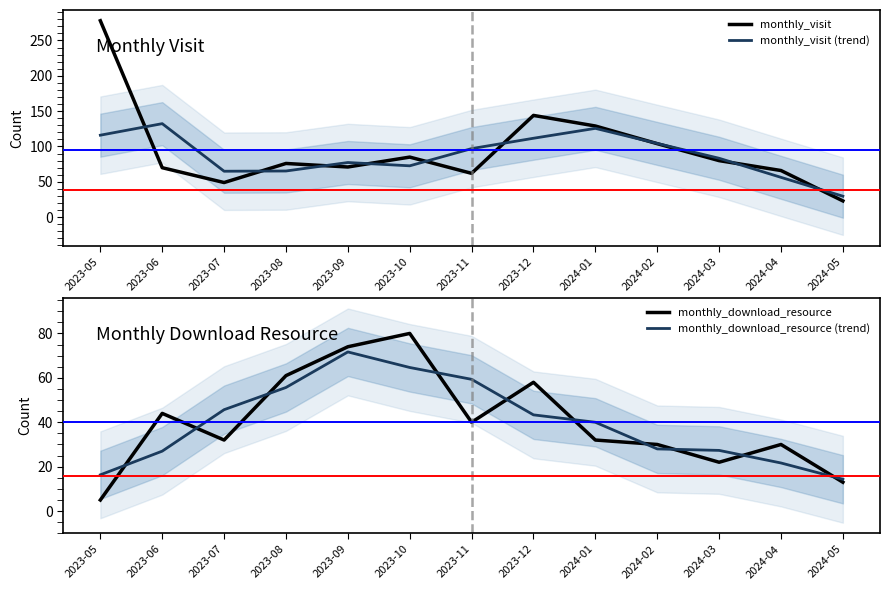

What is the smallest value displayed?

5.0